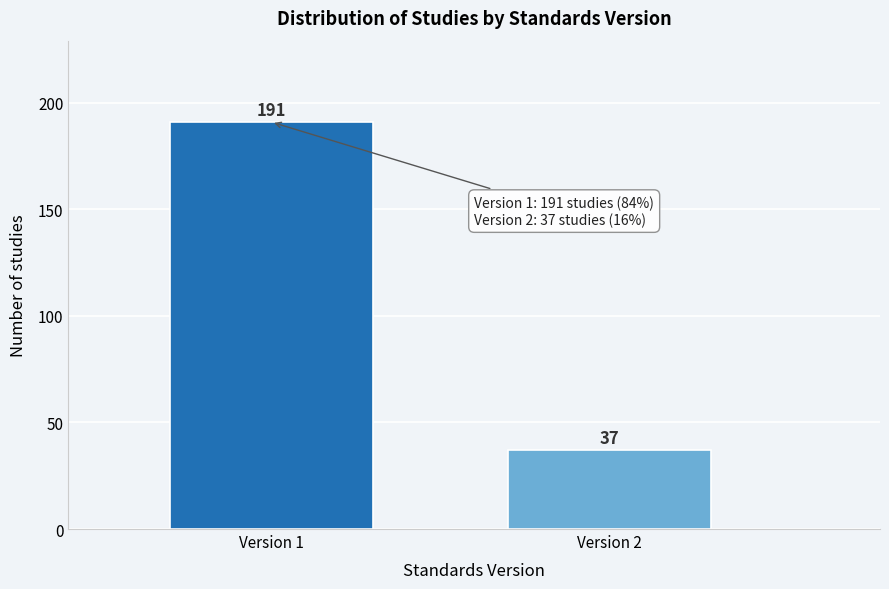

Reading left to right, list all the values displayed in this chart.

Version 1=191	Version 2=37